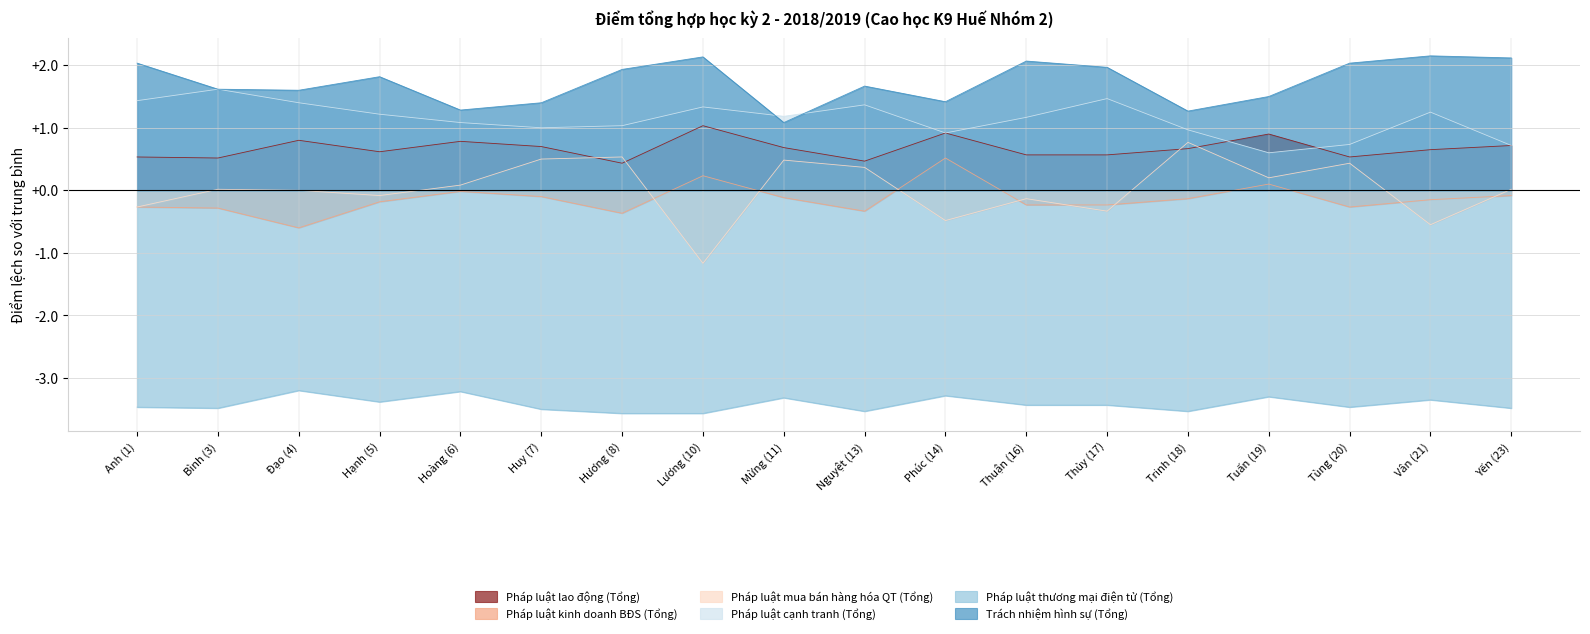

True or false: Pháp luật kinh doanh BĐS (Tổng) has a value of -0.2 at Thuận (16).

True